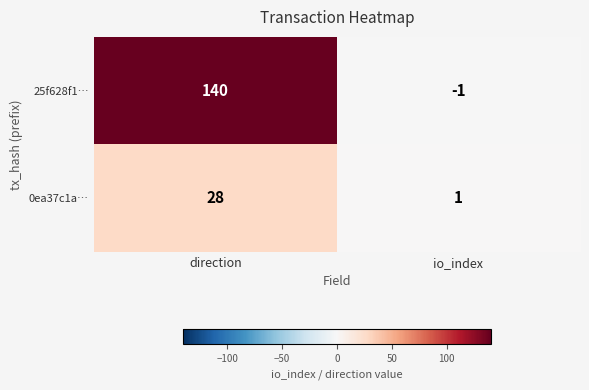

List the series in order of their peak value, lowest first.

0ea37c1a…, 25f628f1…